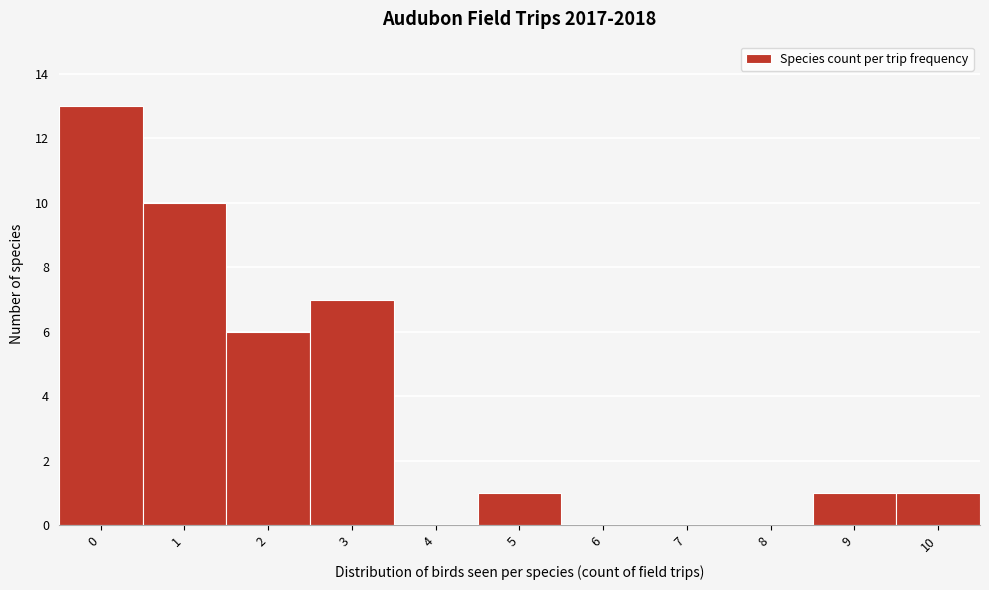

Reading left to right, what are all the values shown in this chart?

0=13	1=10	2=6	3=7	4=0	5=1	6=0	7=0	8=0	9=1	10=1